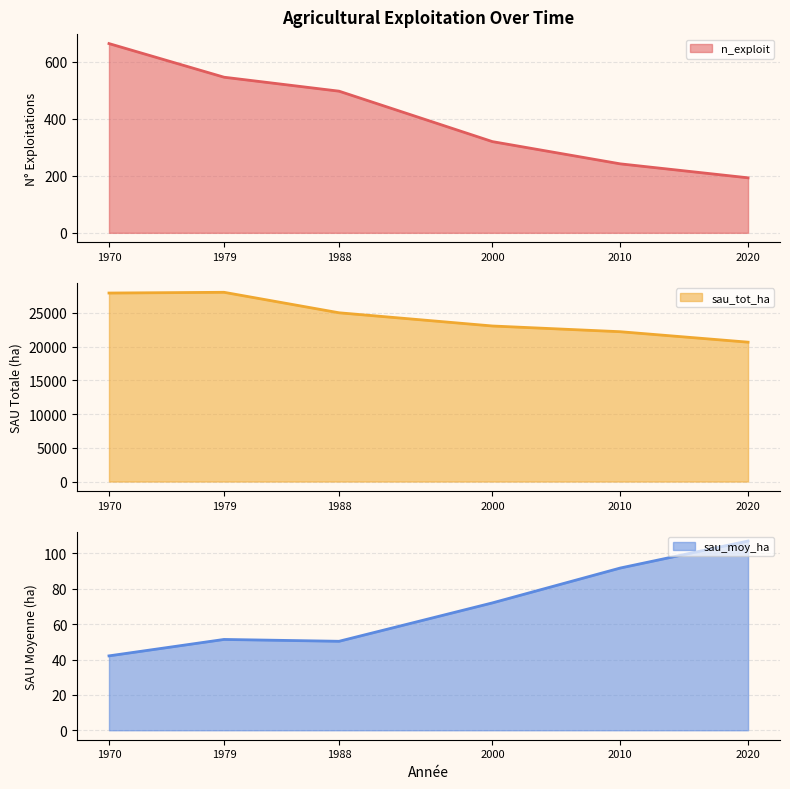

What is the difference between the sau_tot_ha values at 2020 and 1988?

4352.7